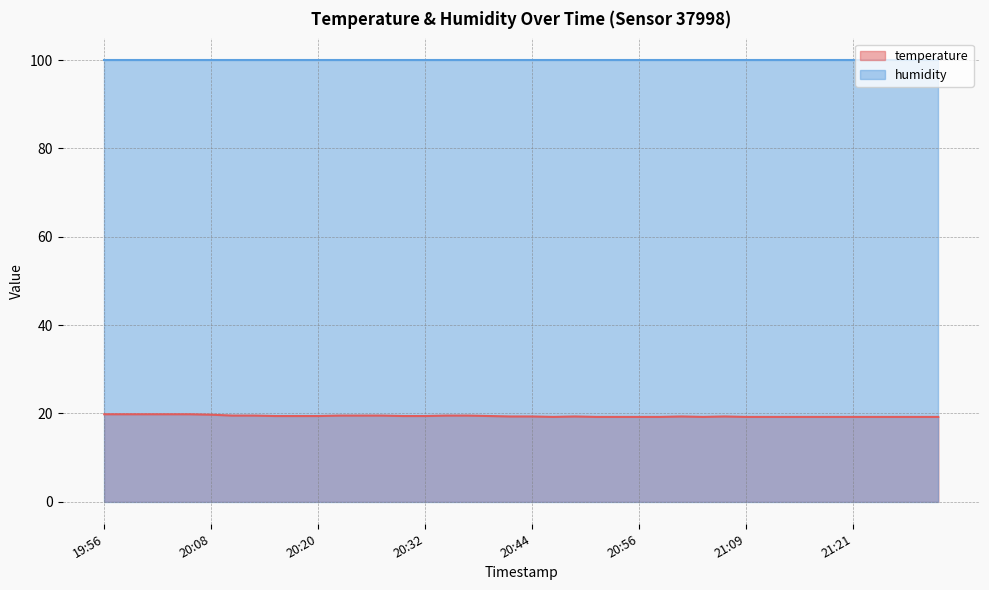

What is the change in value from 19:58 to 20:42?

-0.5